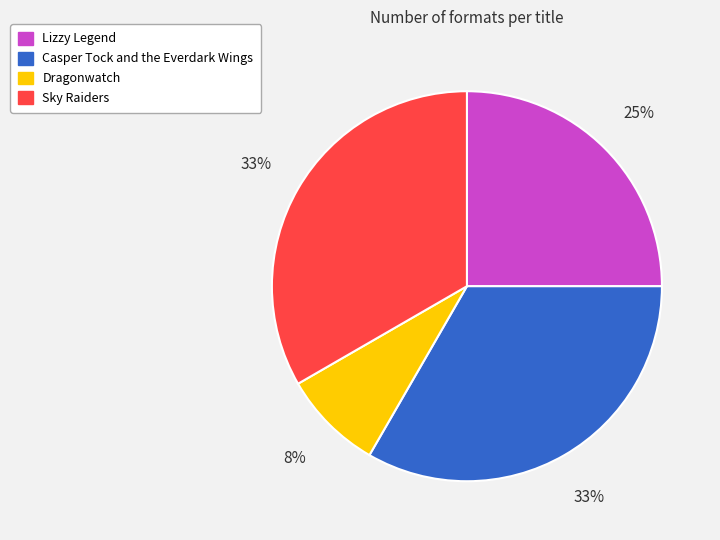

Is Dragonwatch the majority of the pie?

No